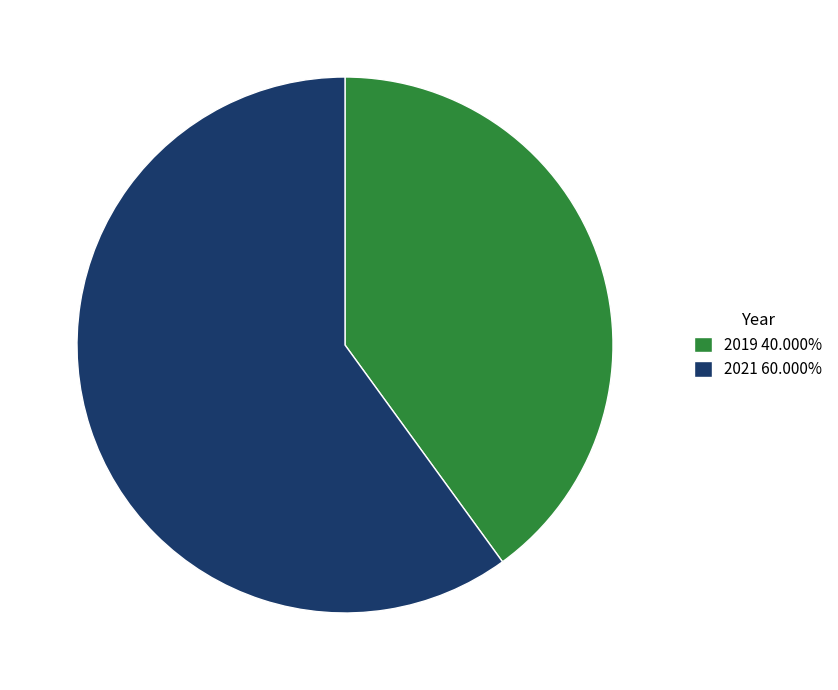

The 2019 slice represents 40% of the pie. True or false?

True